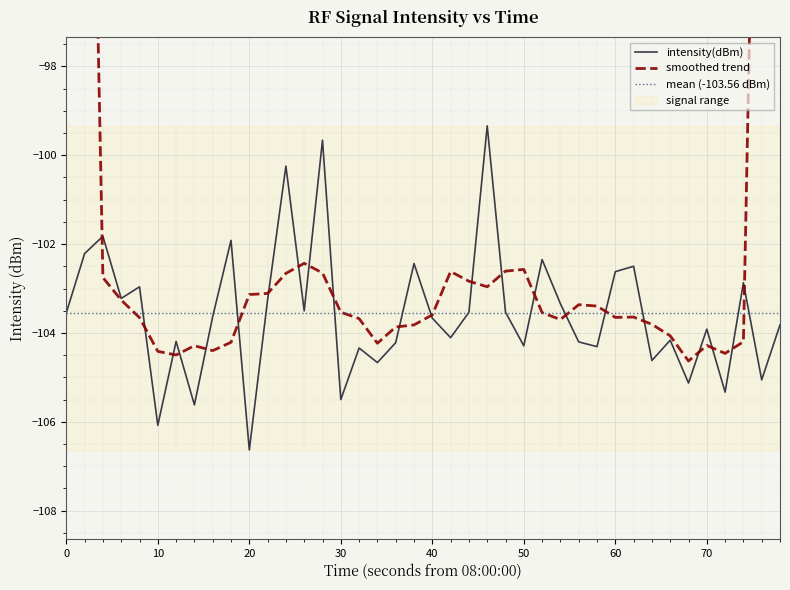

The value of intensity(dBm) at 40 is -103.7. True or false?

True